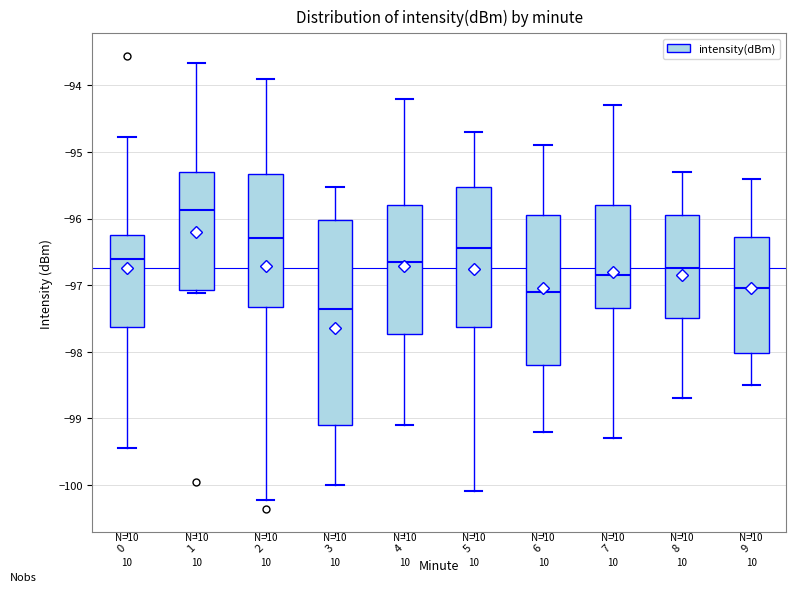

Reading left to right, read every box against the y-axis: the position of its median line, the range the box covers, and the ends of its whiskers. The values are not printed on the chart, so give them approximately, as read against the axis.

0: median -96.6, box -97.6 to -96.2, whiskers -99.4 to -94.8
1: median -95.9, box -97.1 to -95.3, whiskers -97.1 (just below the box's lower edge) to -93.7
2: median -96.3, box -97.3 to -95.3, whiskers -100.2 to -93.9
3: median -97.4, box -99.1 to -96.0, whiskers -100.0 to -95.5
4: median -96.6, box -97.7 to -95.8, whiskers -99.1 to -94.2
5: median -96.4, box -97.6 to -95.5, whiskers -100.1 to -94.7
6: median -97.1, box -98.2 to -95.9, whiskers -99.2 to -94.9
7: median -96.8, box -97.3 to -95.8, whiskers -99.3 to -94.3
8: median -96.7, box -97.5 to -95.9, whiskers -98.7 to -95.3
9: median -97.0, box -98.0 to -96.3, whiskers -98.5 to -95.4